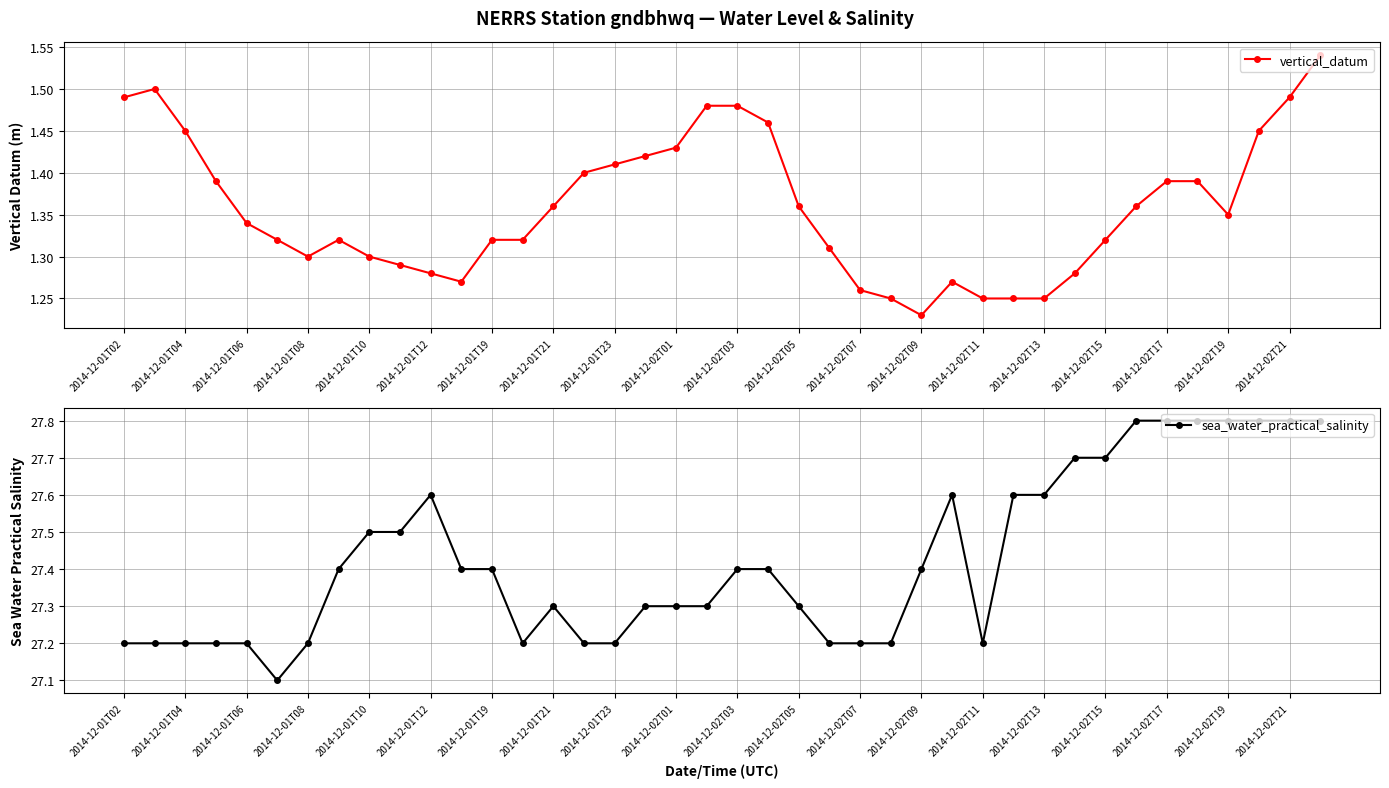

What are all the series names shown in the legend?

vertical_datum, sea_water_practical_salinity